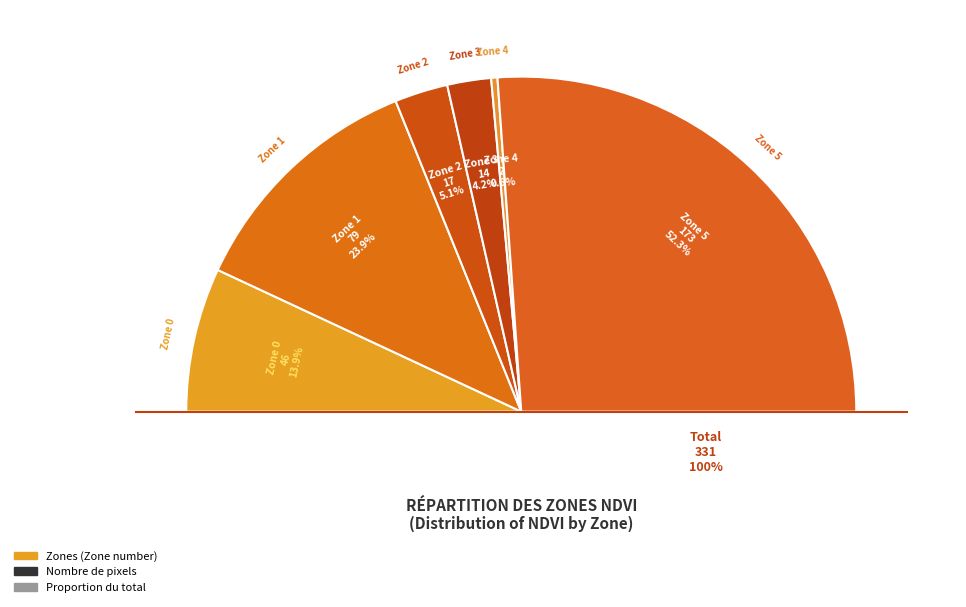

To the nearest percent, what percentage of the pie is 5?

52%